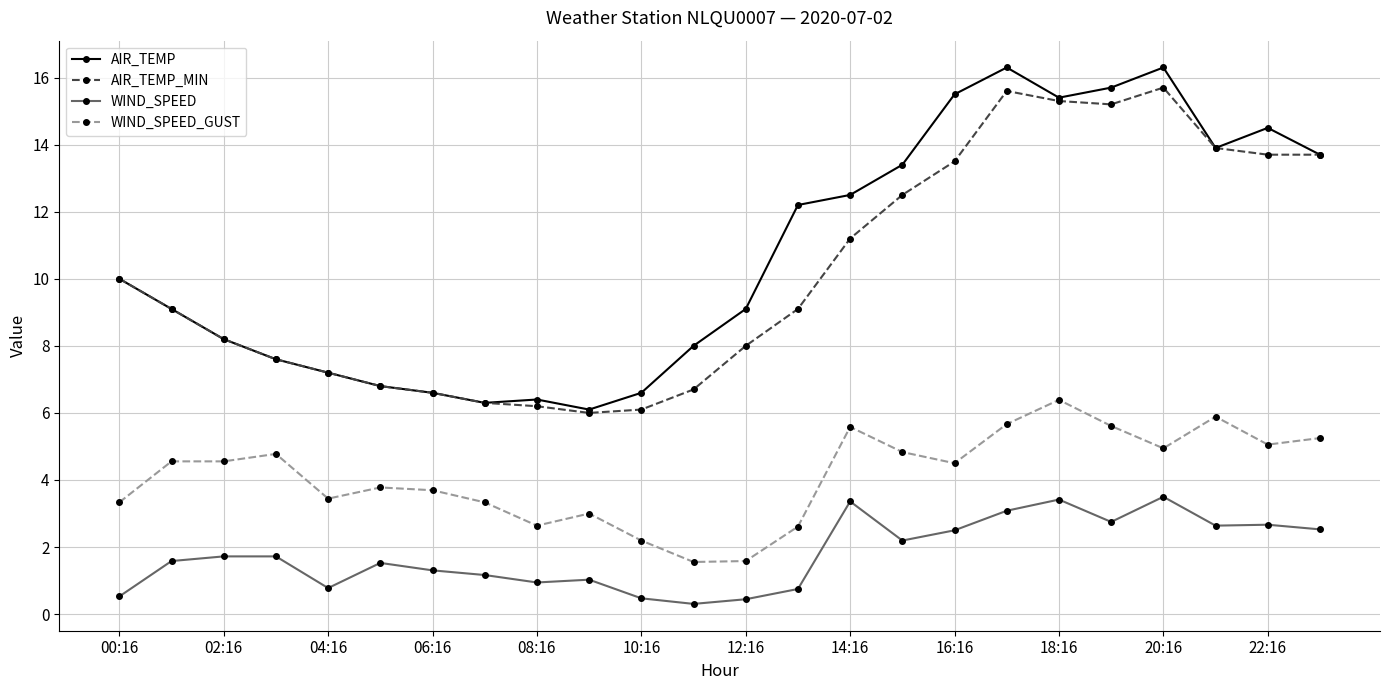

What is the value of the WIND_SPEED point at the 13th from the left?

0.4